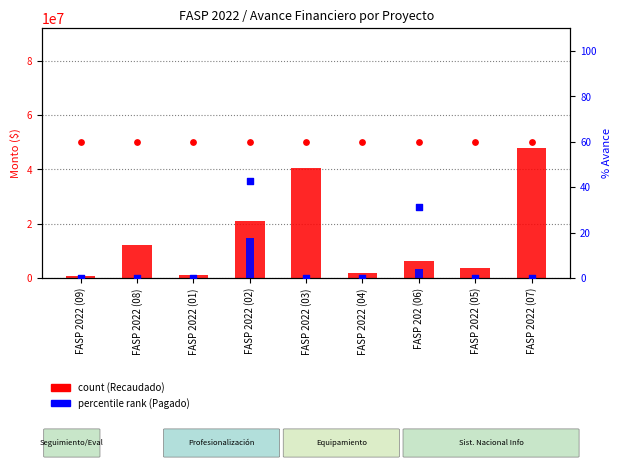

Which series contains the highest Y value?

count (Recaudado)